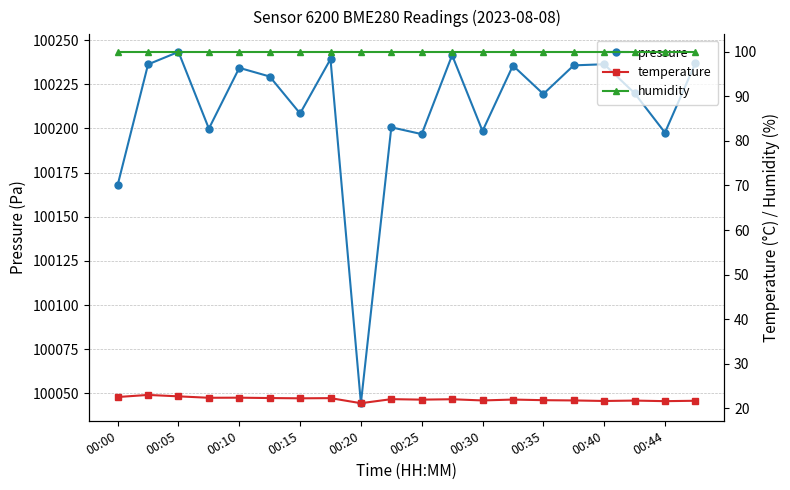

Rank the series by their maximum value, from lowest to highest.

temperature, humidity, pressure